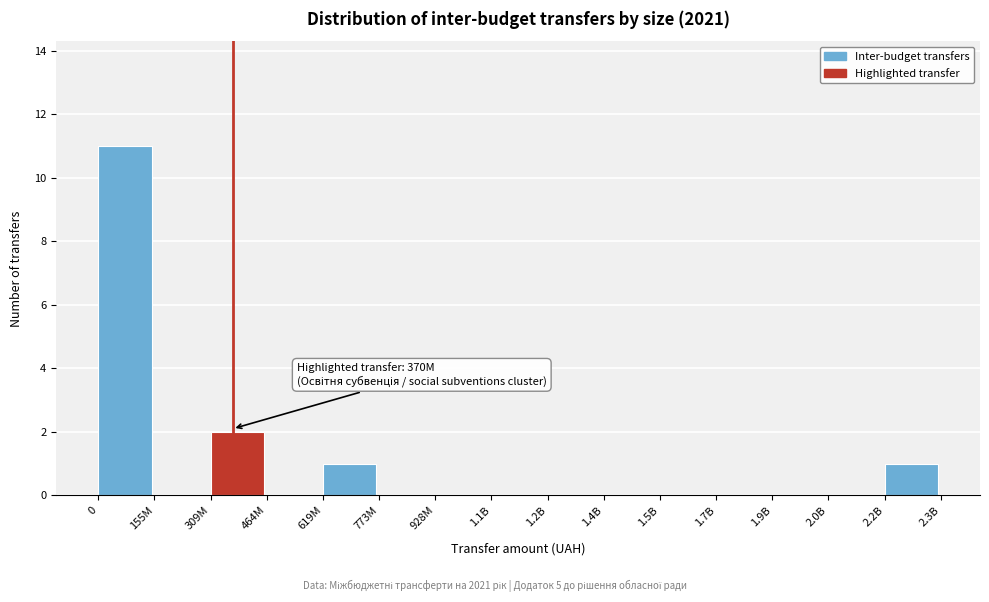

Reading right to left, list all the values displayed in this chart.

2.2B=1	2.0B=0	1.9B=0	1.7B=0	1.5B=0	1.4B=0	1.2B=0	1.1B=0	928M=0	773M=0	619M=1	464M=0	309M=2	155M=0	0=11